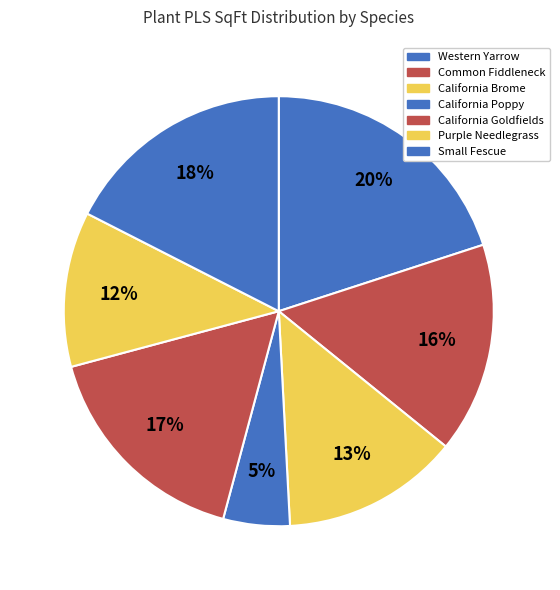

Does Western Yarrow represent more than half of the total?

No